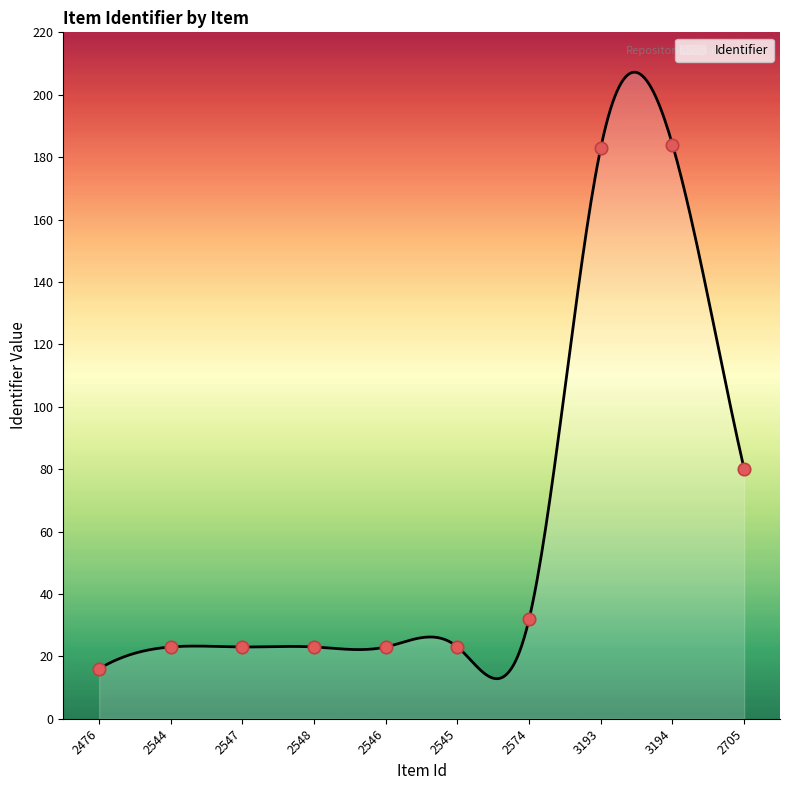

Approximately how many times larger is the value at 2548 compared to 2705?

0.3